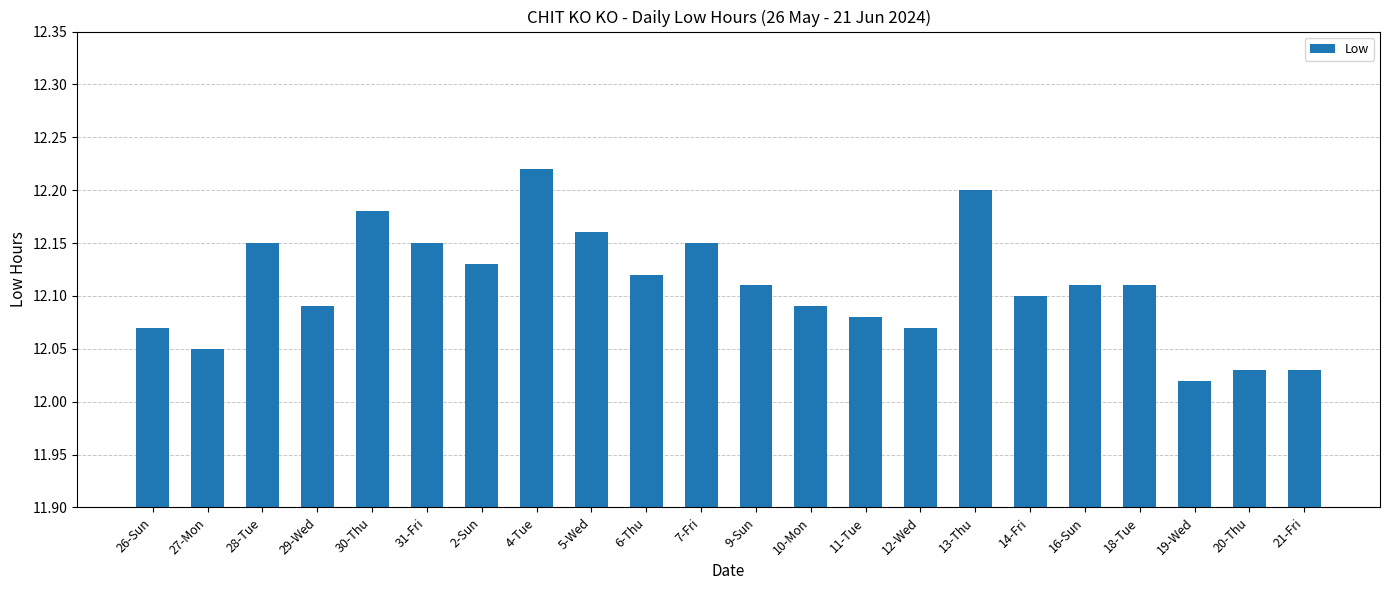

The chart shows a value of 12.1 at 12-Wed. True or false?

True